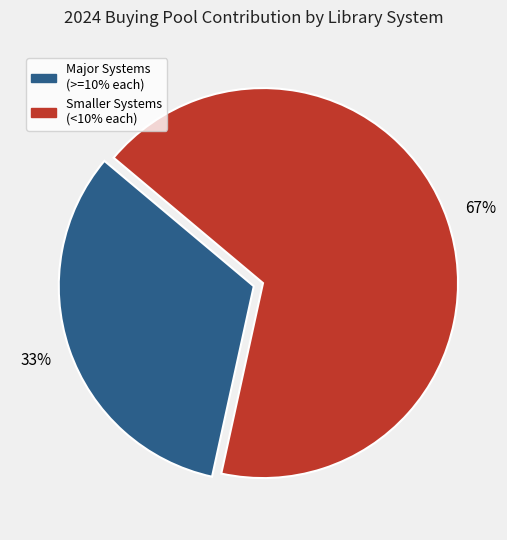

How many segments does this pie chart have?

2